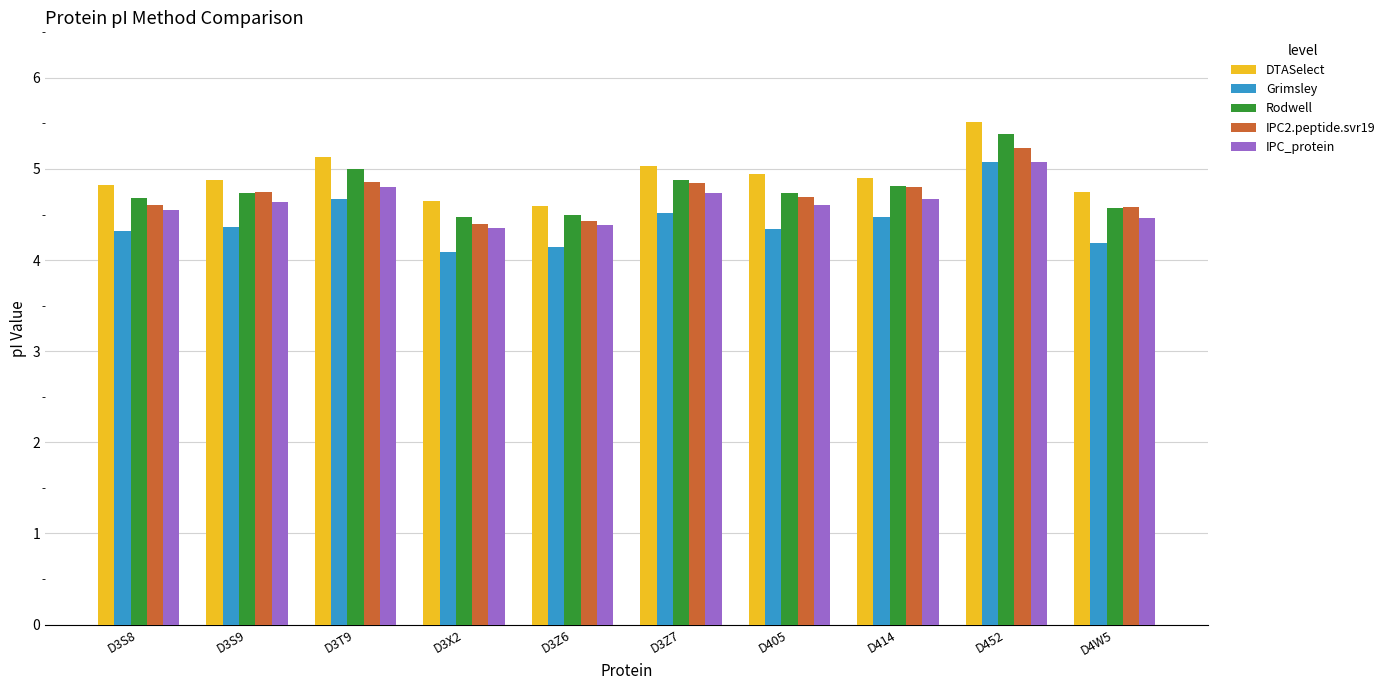

What is the difference between the maximum and second lowest values in the DTASelect series?

0.9